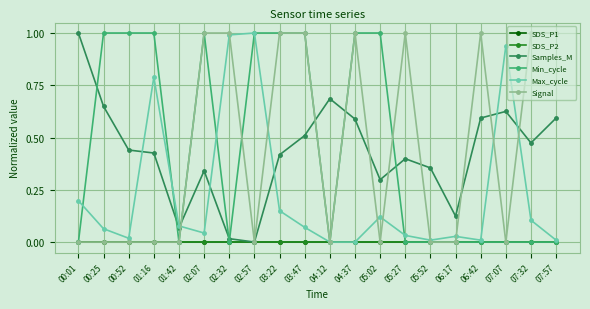

Is this an area chart (filled region under the line)?

No